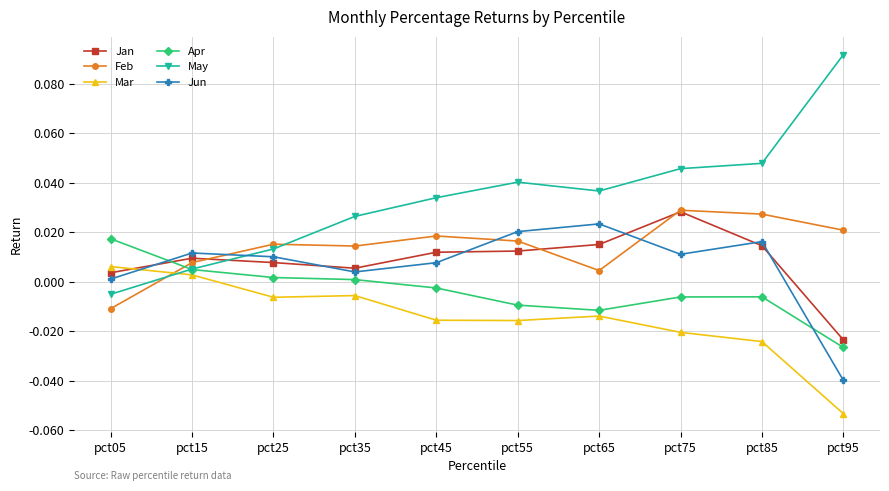

At which label is Mar closest to 0?

pct15